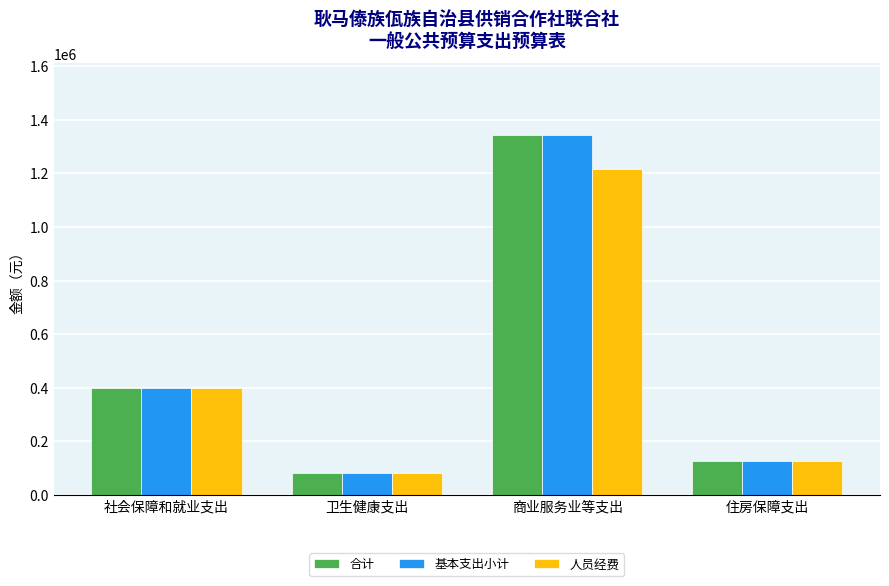

What is the average value of the 合计 series?

487522.6